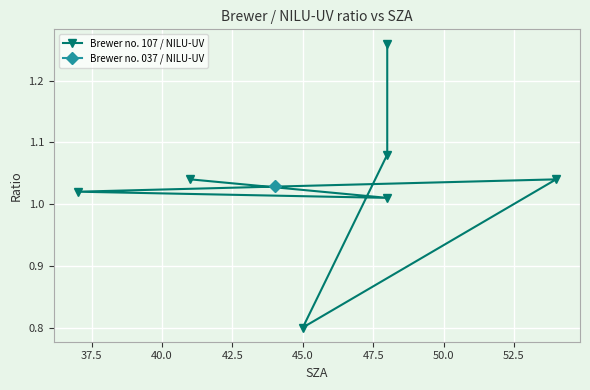

What is the greatest value displayed?

1.3